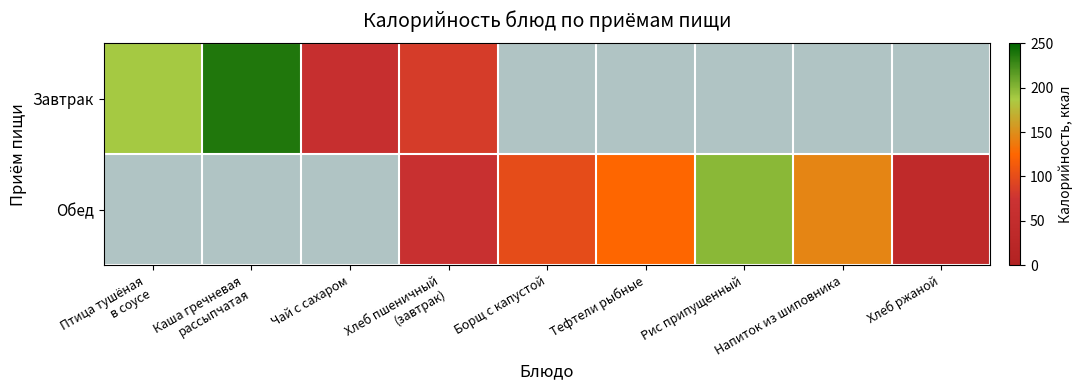

What is the smallest value displayed?

39.0